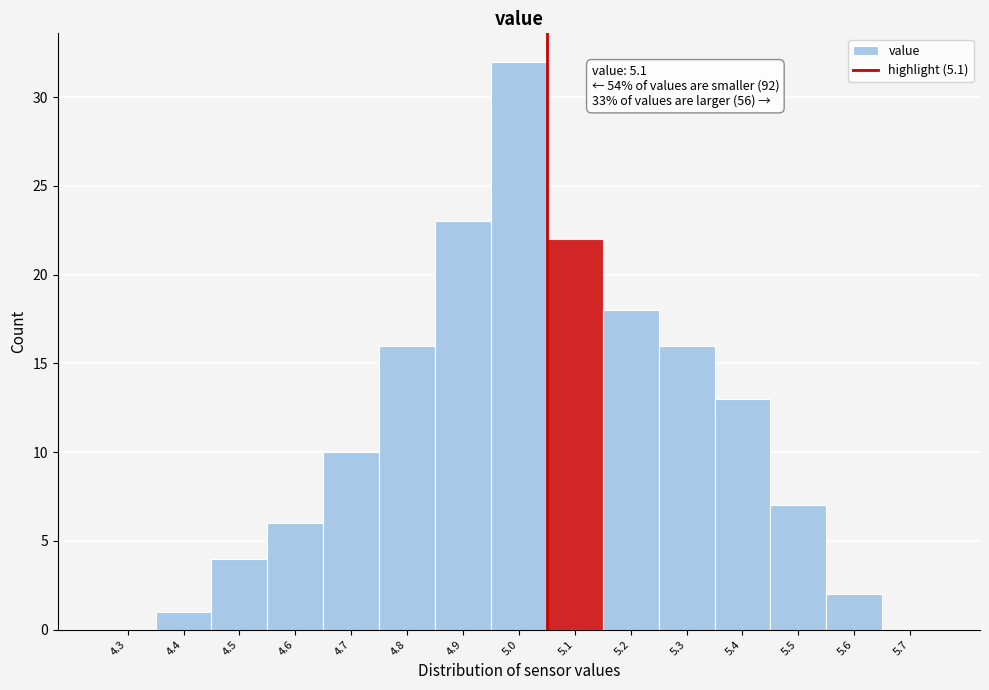

Reading left to right, extract all data points from this chart.

4.3=0	4.4=1	4.5=4	4.6=6	4.7=10	4.8=16	4.9=23	5.0=32	5.1=22	5.2=18	5.3=16	5.4=13	5.5=7	5.6=2	5.7=0